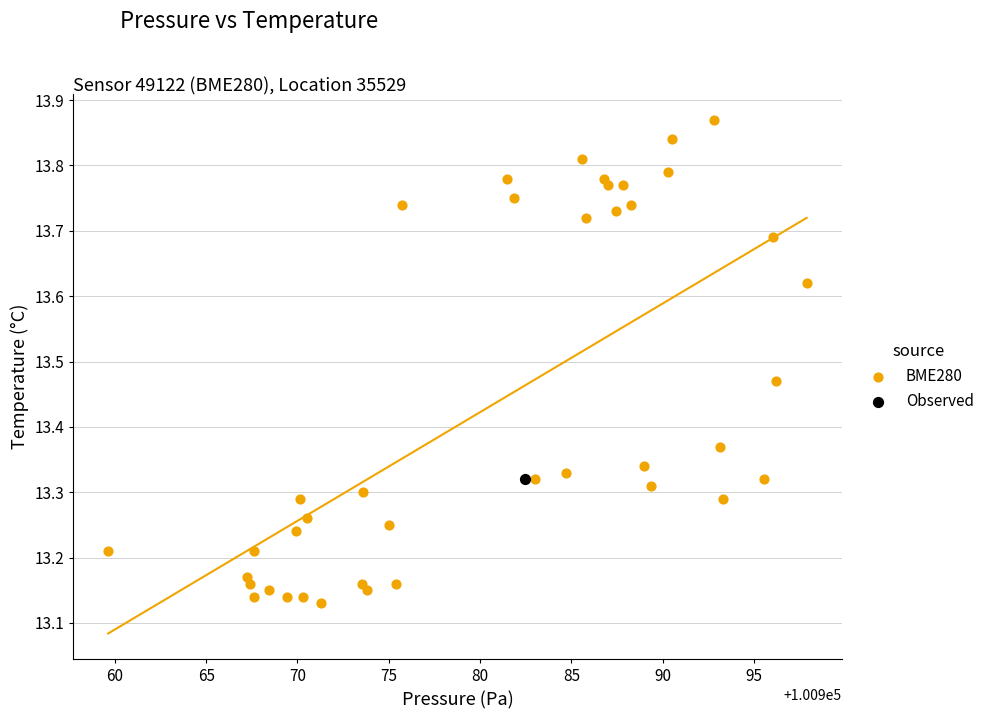

What are all the series names shown in the legend?

BME280, Observed